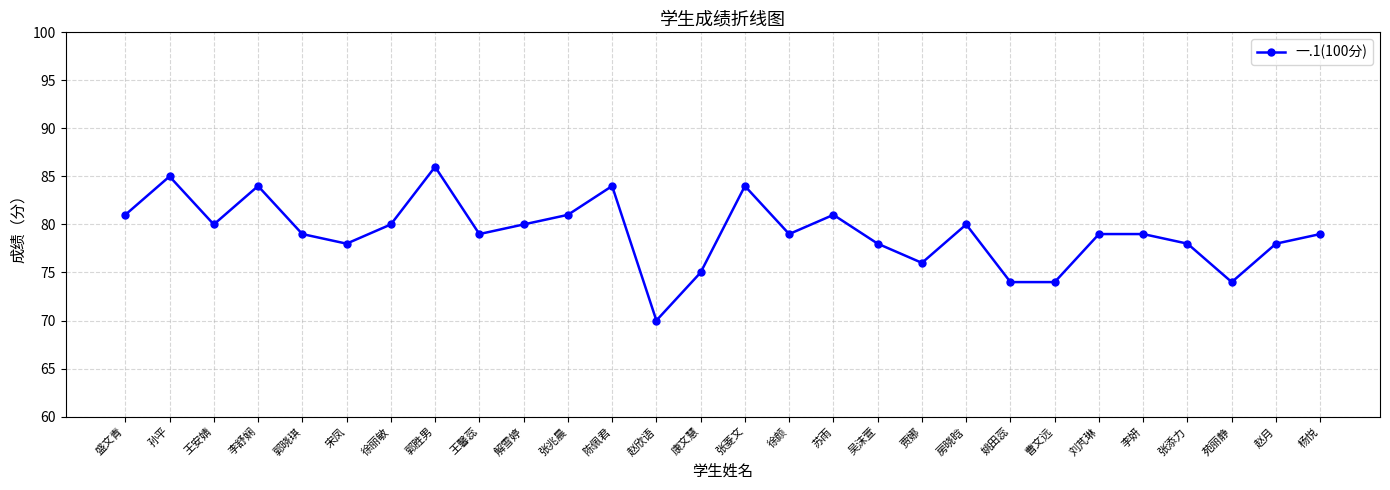

Which has a higher value, 房晓晗 or 刘芃琳?

房晓晗